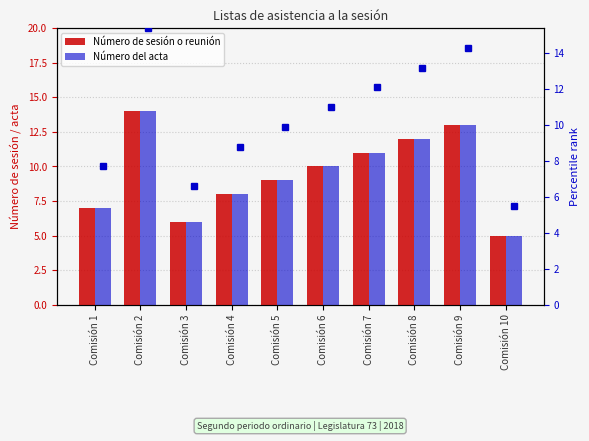

Reading right to left, extract all data points from this chart.

Número de sesión o reunión: 5	13	12	11	10	9	8	6	14	7
Número del acta: 5	13	12	11	10	9	8	6	14	7